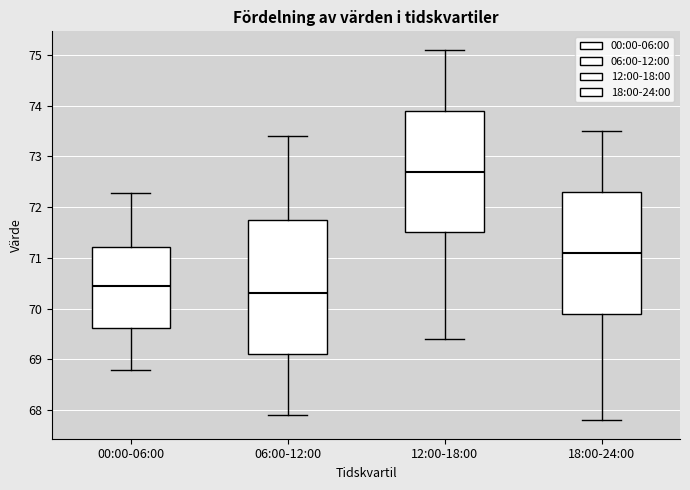

Where is the lower edge of the box for 12:00-18:00 on the y-axis? The values are not printed on the chart, so give them approximately, as read against the axis.

71.5